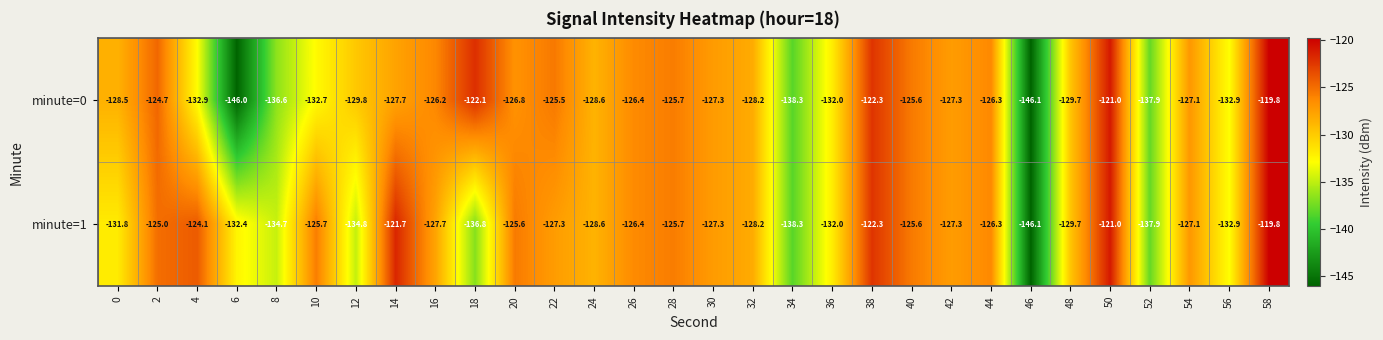

Between 8 and 40, which series saw the biggest shift?

minute=0